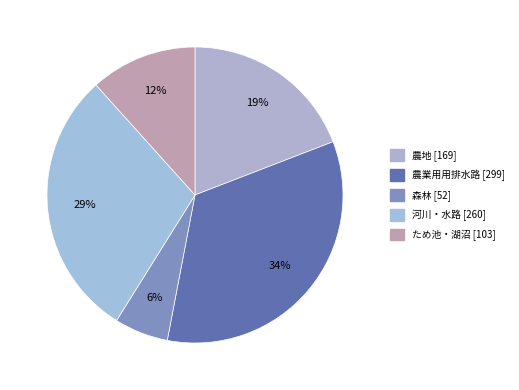

Which category has the biggest portion of the pie?

農業用用排水路